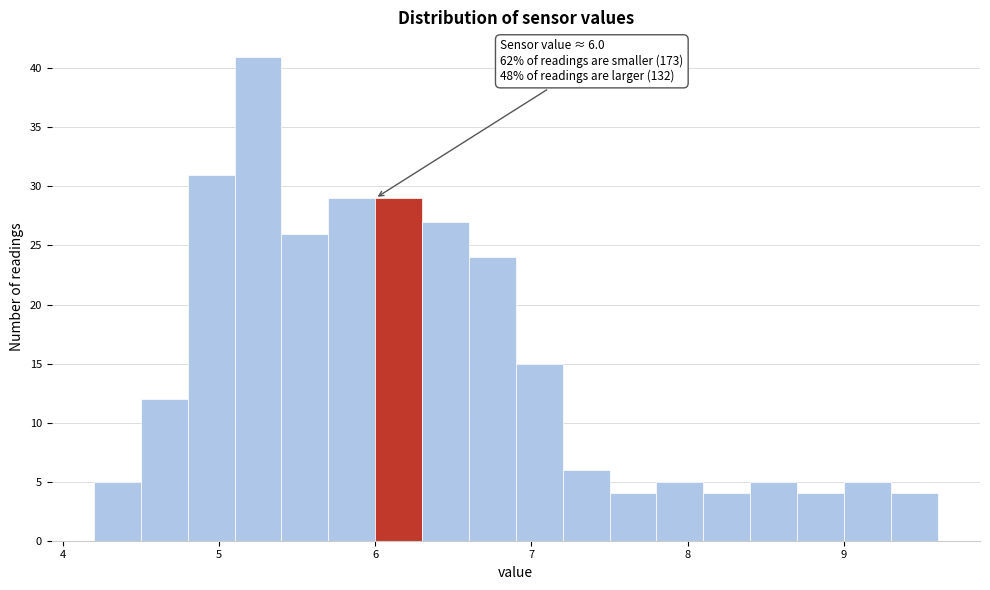

Around what value on the x-axis is the tallest bar? Give the approximate position of its centre, as read against the axis.

5.3